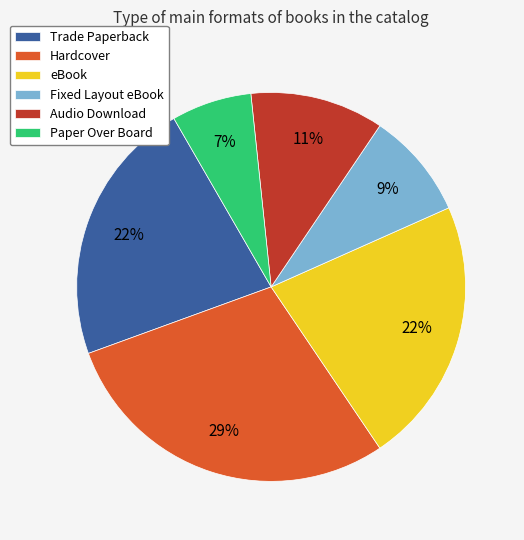

How many slices are in this pie chart?

6